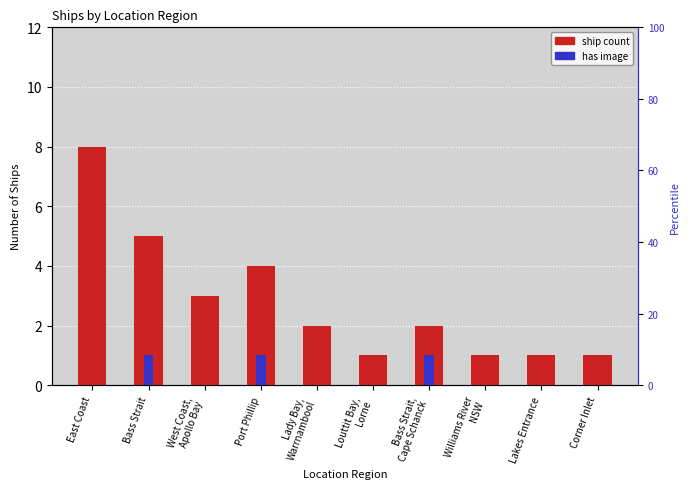

What is the value of the Ship count bar at the 3rd from the left?

3